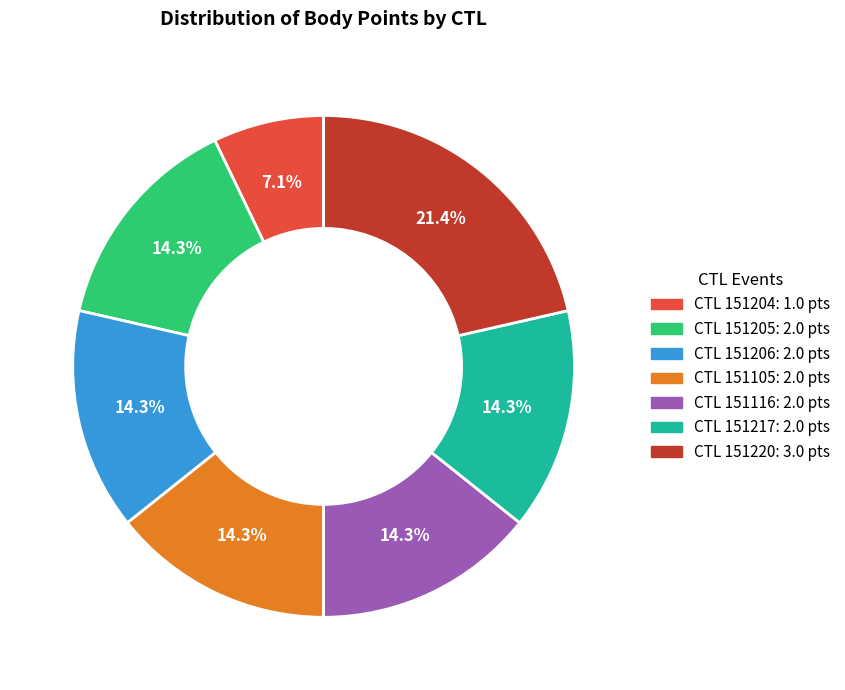

To the nearest percent, what is the average slice percentage?

14%